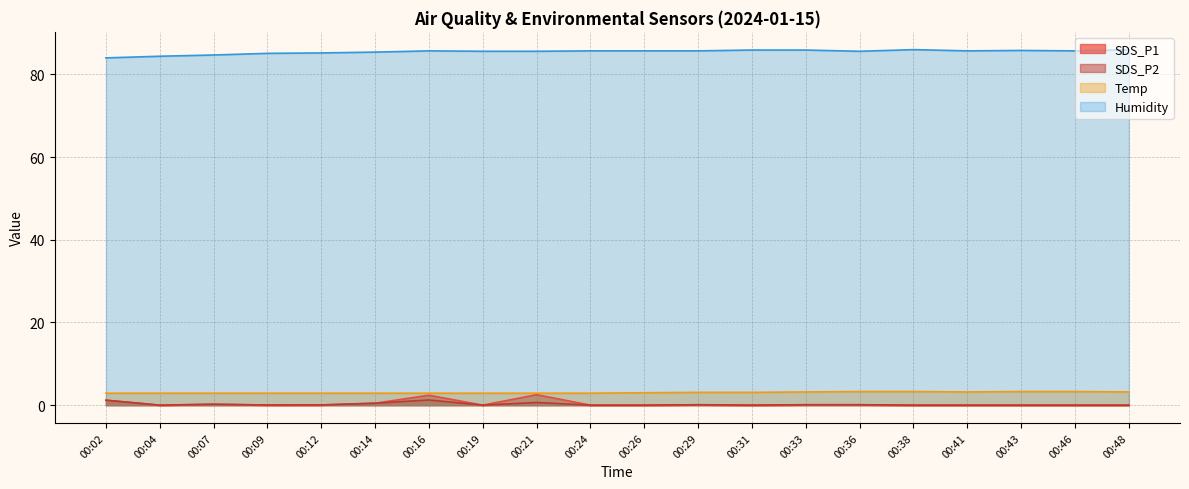

What is the value of the Temp point at the 17th from the left?

3.2